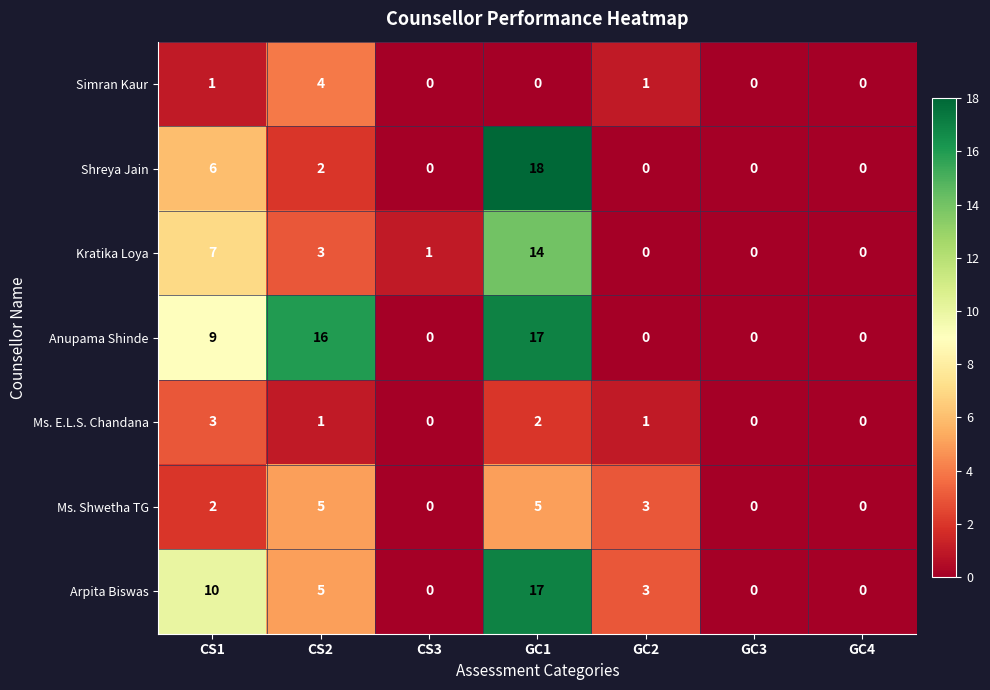

At which category is the sum across all series the highest?

GC1